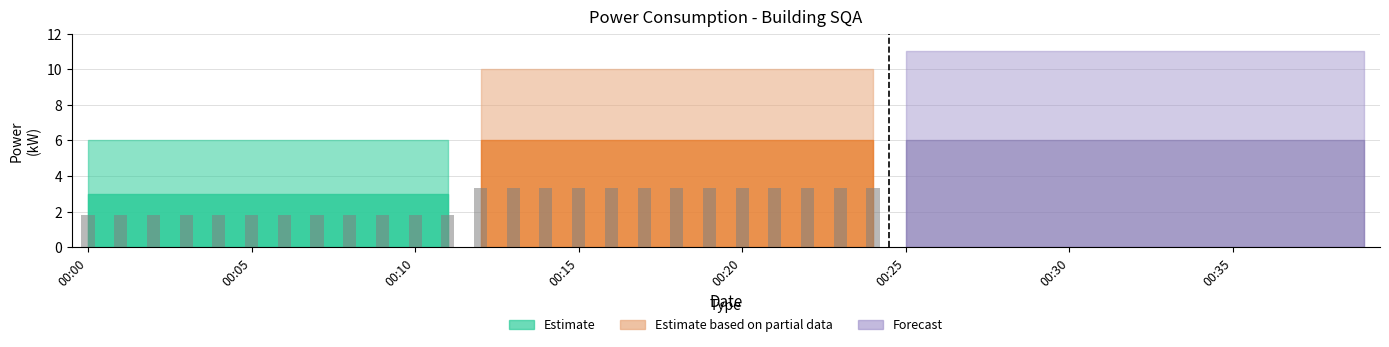

What is the average value?

5